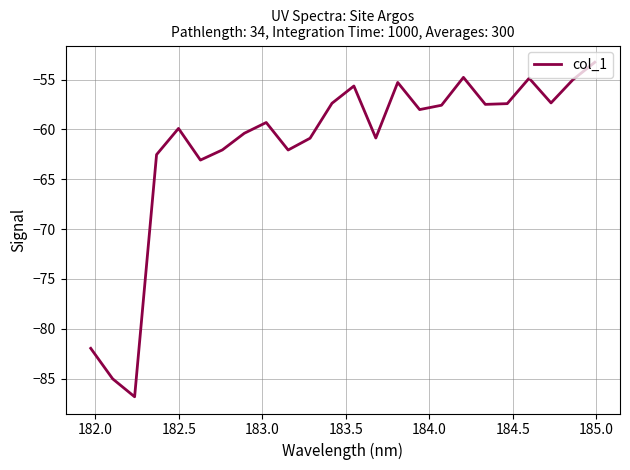

What is the difference between the maximum and minimum values?

33.6